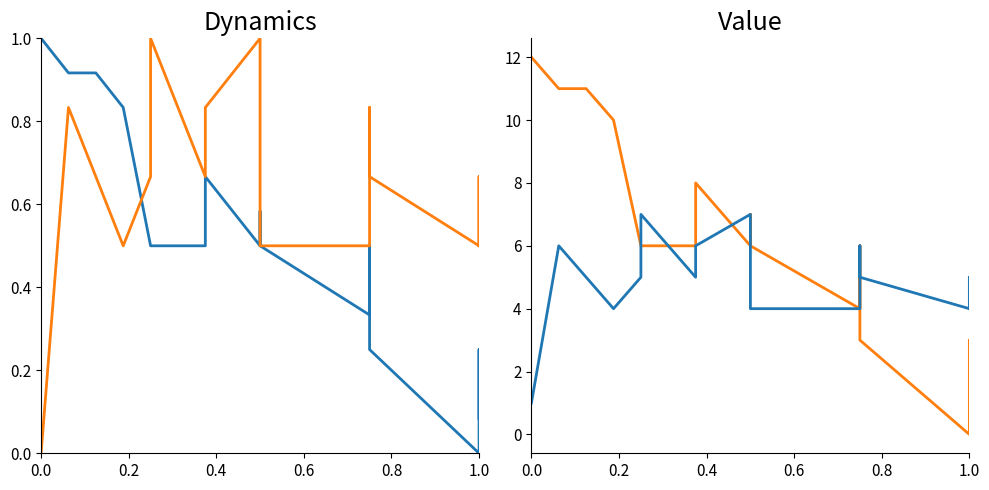

Reading right to left, list all the values displayed in this chart.

Score for: 1	3	3	0	3	6	5	4	6	7	6	6	8	6	6	6	10	11	11	12
Score against: 4	5	4	4	5	6	5	4	4	5	6	7	6	5	7	5	4	5	6	1